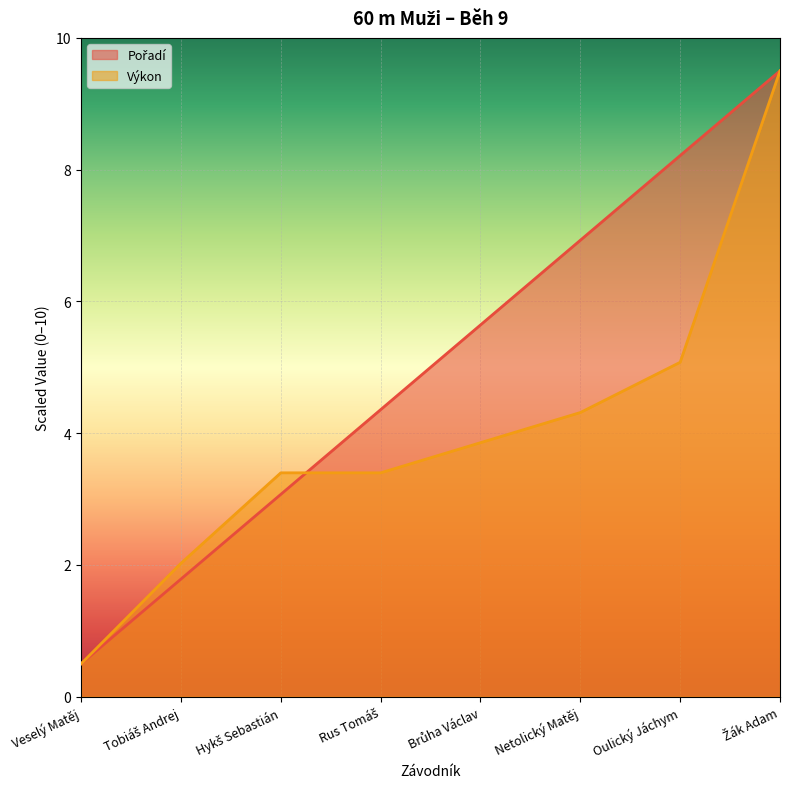

True or false: Pořadí and Výkon intersect in this chart.

True